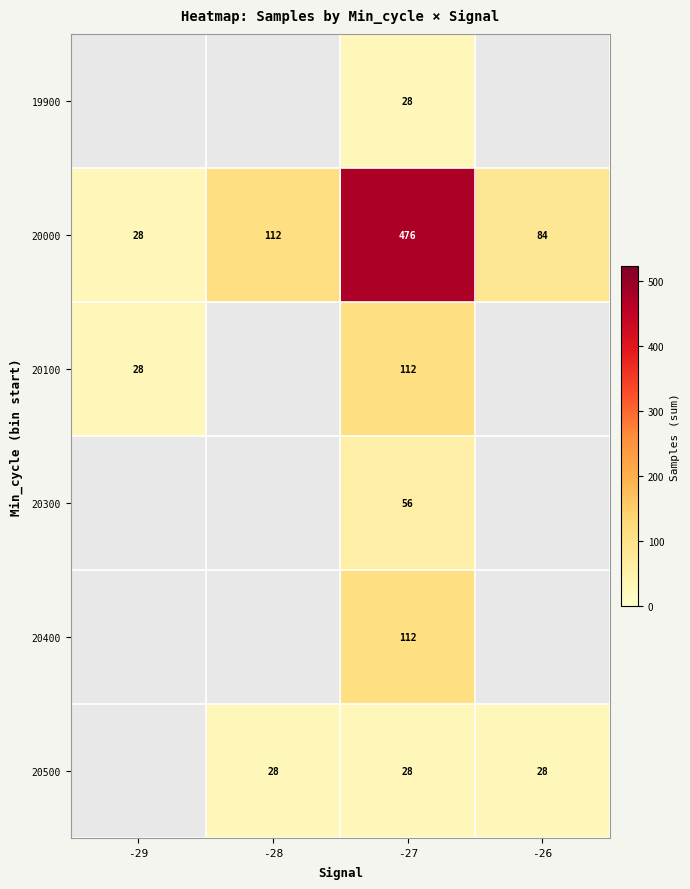

Which has a higher value, -28 or -27?

-27